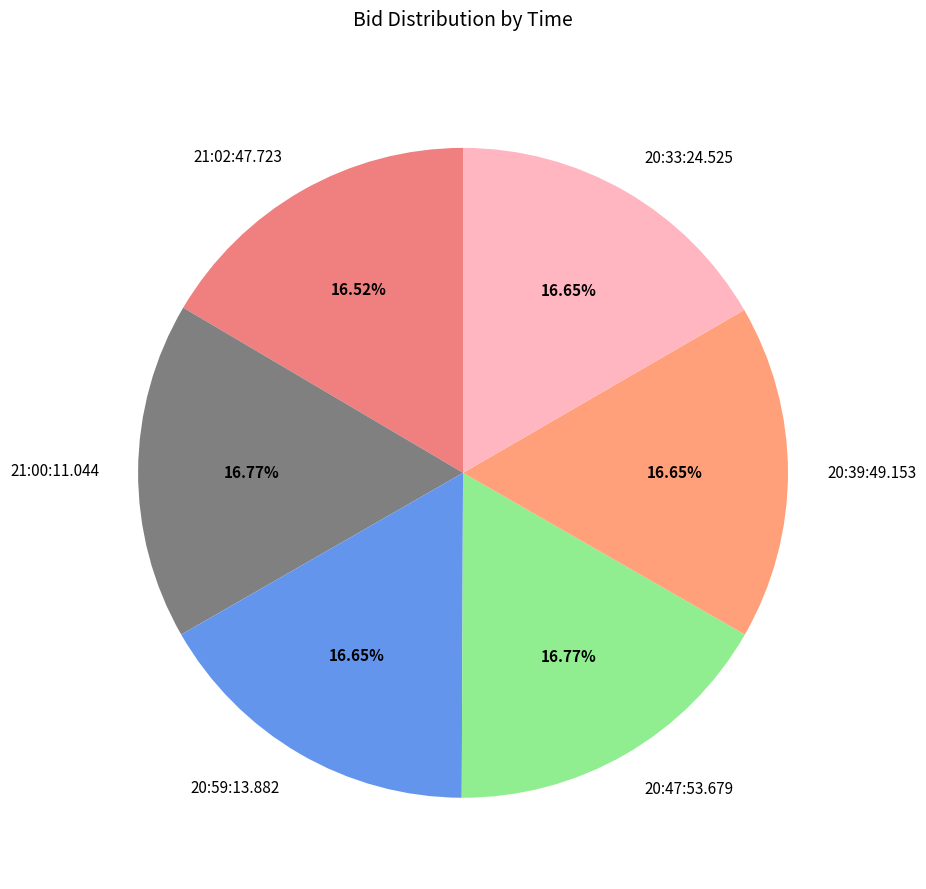

What is the ratio of the value at 20:47:53.679 to the value at 20:39:49.153?

1.0